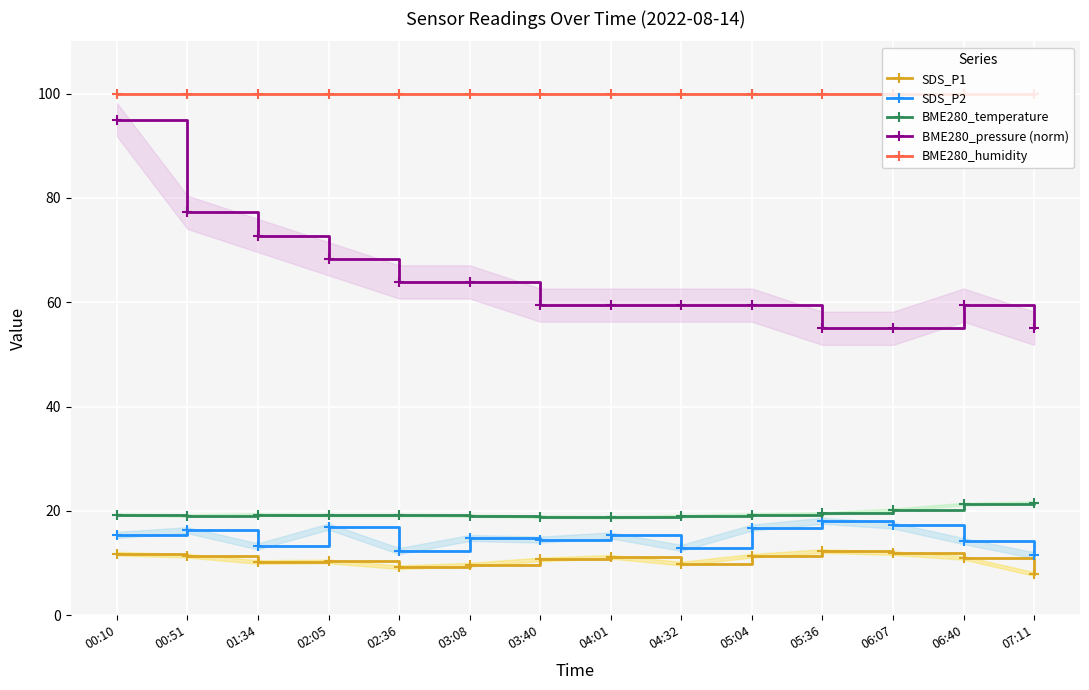

Which series has the largest total across all categories?

BME280_humidity